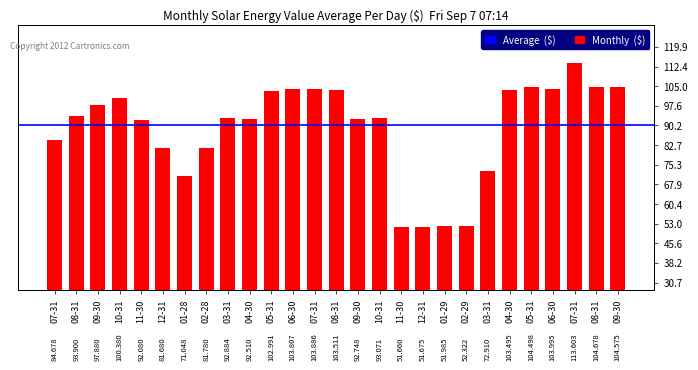

What is the change in value from 08-31 to 11-30?

-51.9